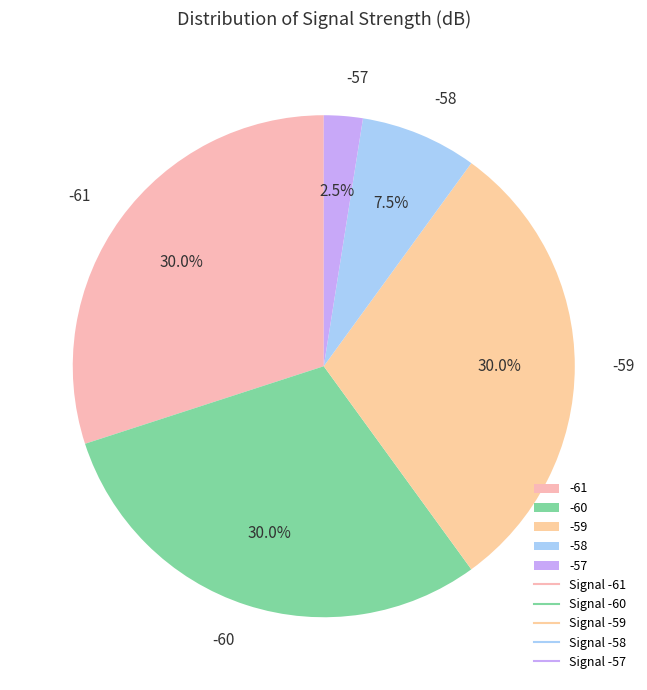

Which has a higher value, -58 or -60?

-60